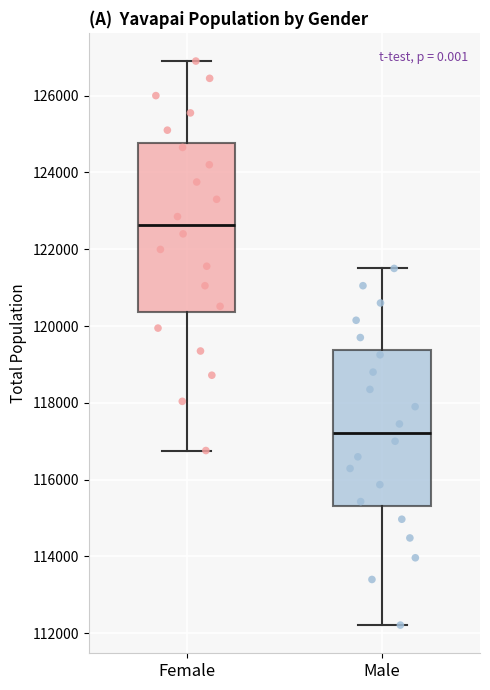

Which box has the lowest median line?

Male